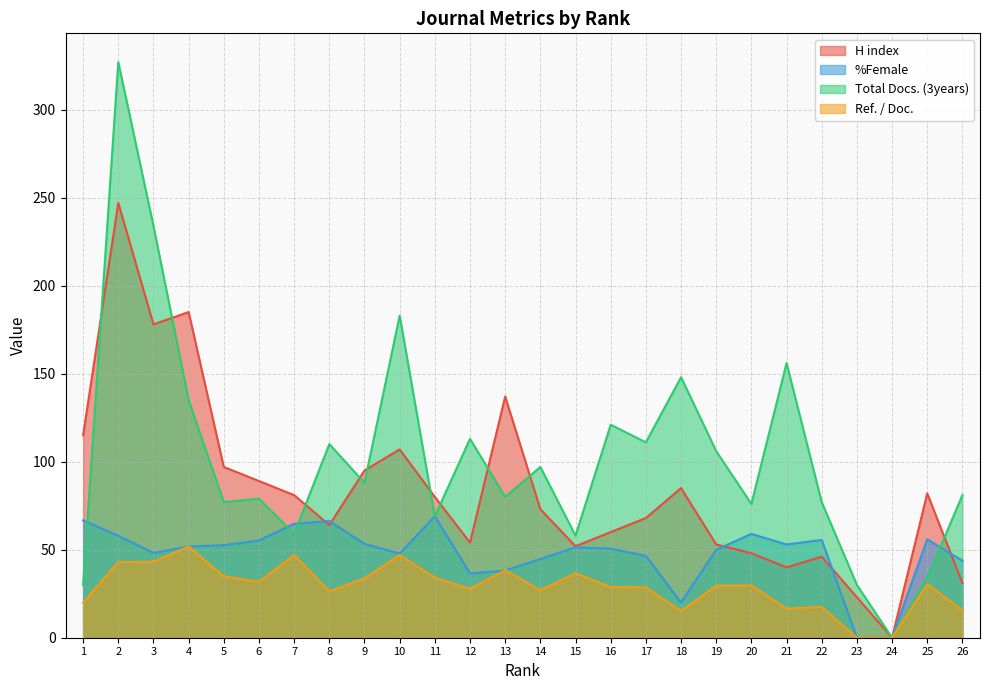

True or false: Total Docs. (3years) has a value of 114.4 at 3.

False